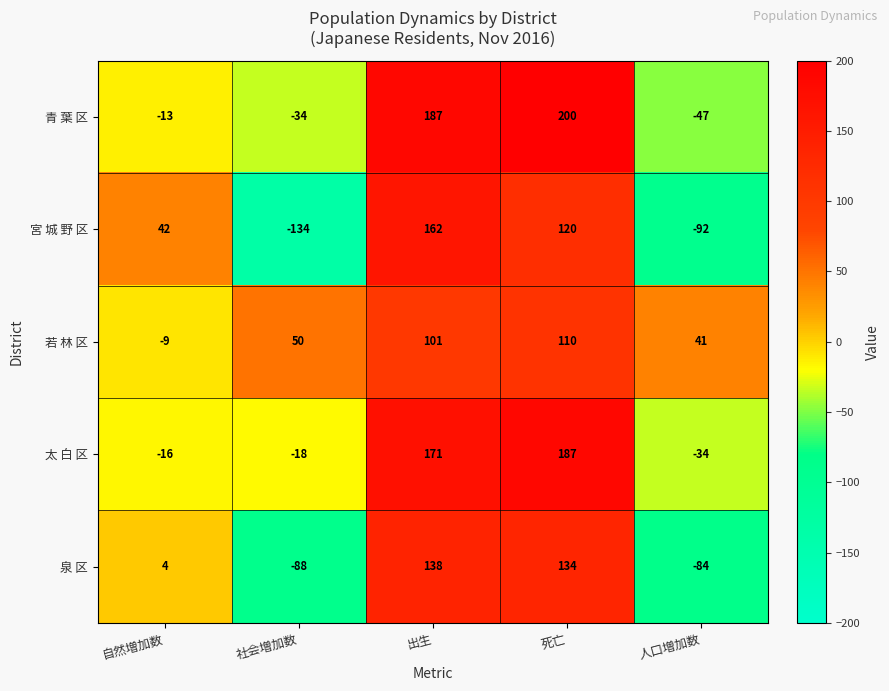

At which category does the chart reach its minimum across all series?

社会増加数